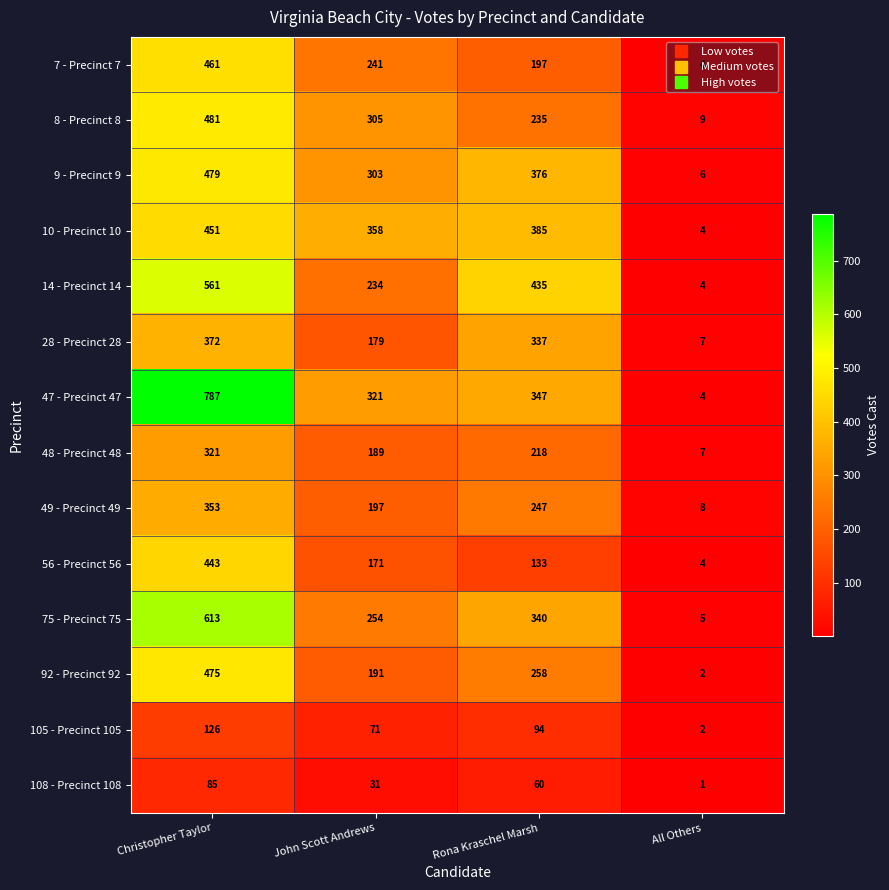

Between Rona Kraschel Marsh and All Others, which series saw the biggest shift?

14 - Precinct 14